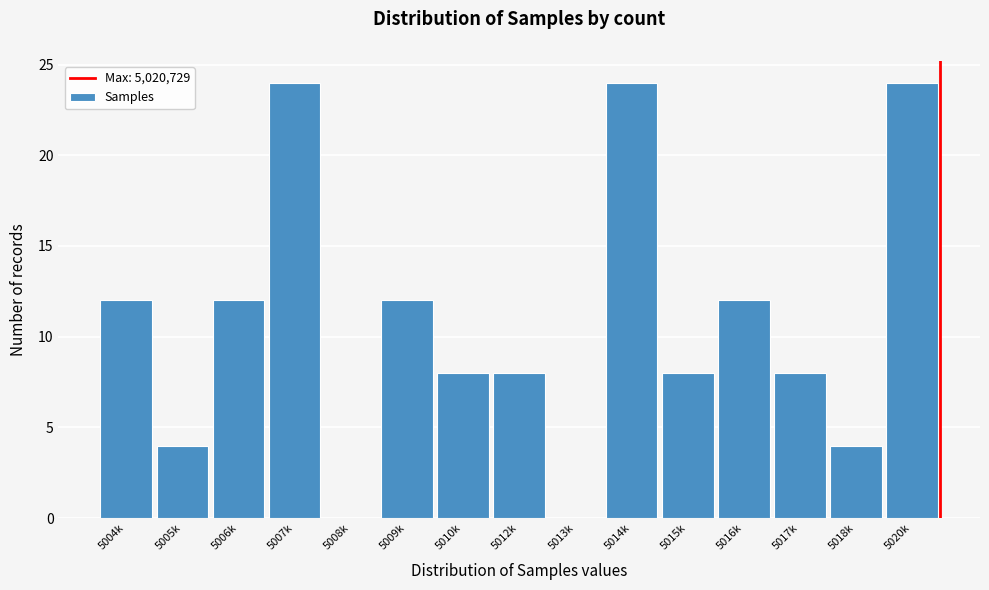

Reading left to right, what are all the values shown in this chart?

5004k=12	5005k=4	5006k=12	5007k=24	5008k=0	5009k=12	5010k=8	5012k=8	5013k=0	5014k=24	5015k=8	5016k=12	5017k=8	5018k=4	5020k=24